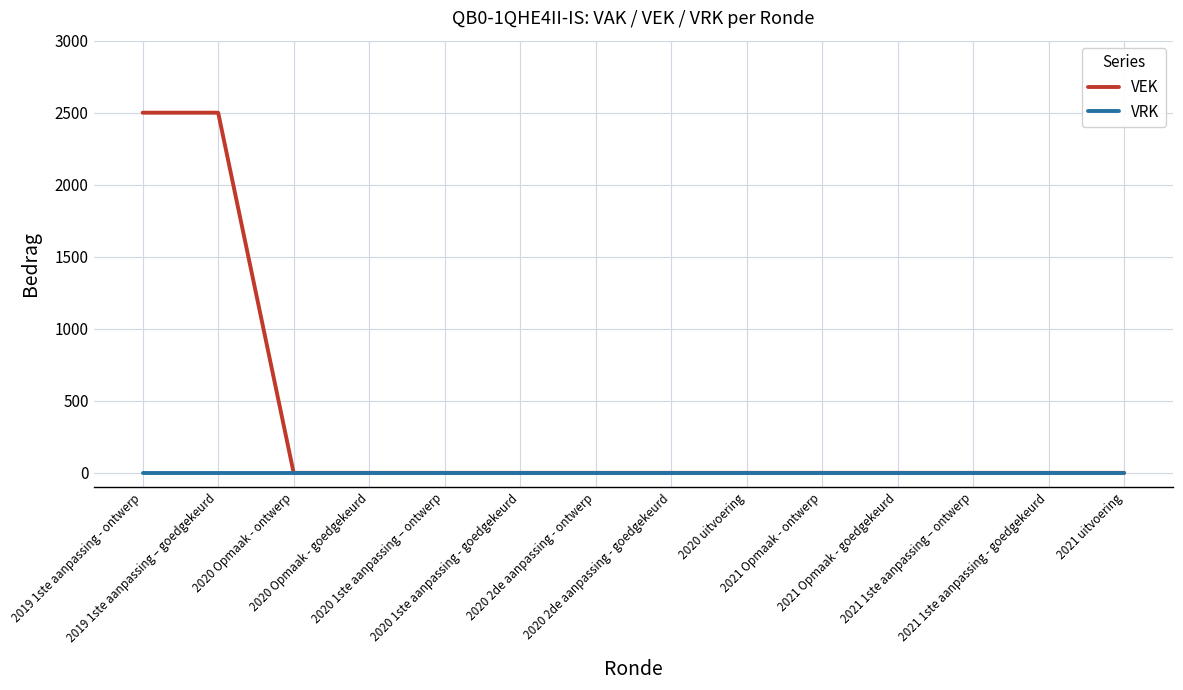

Which series has the largest range (max minus min)?

VEK